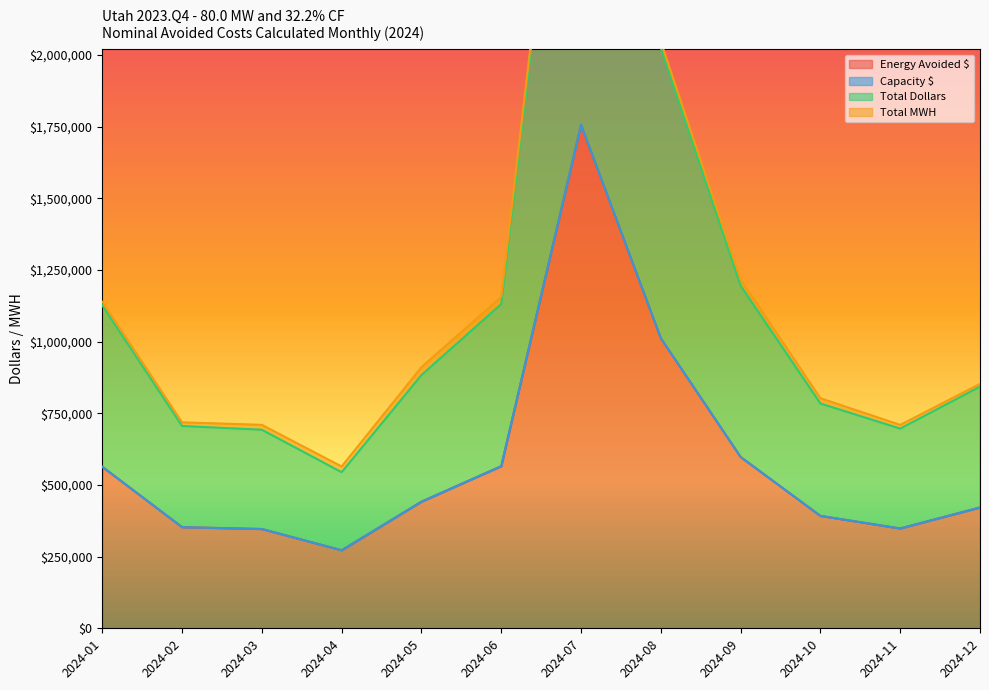

How many interior local peaks does the Total Dollars series have?

1